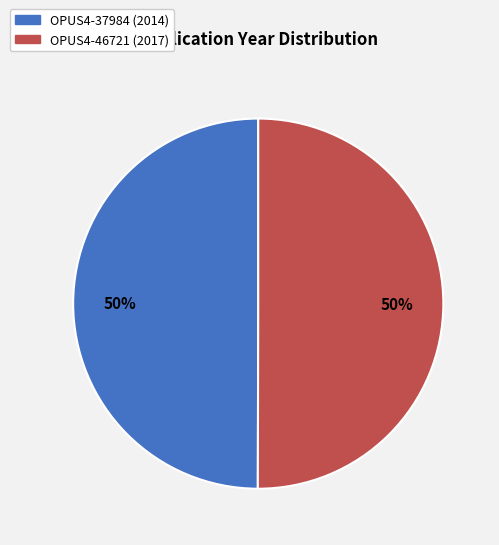

Count the number of slices in the pie.

2